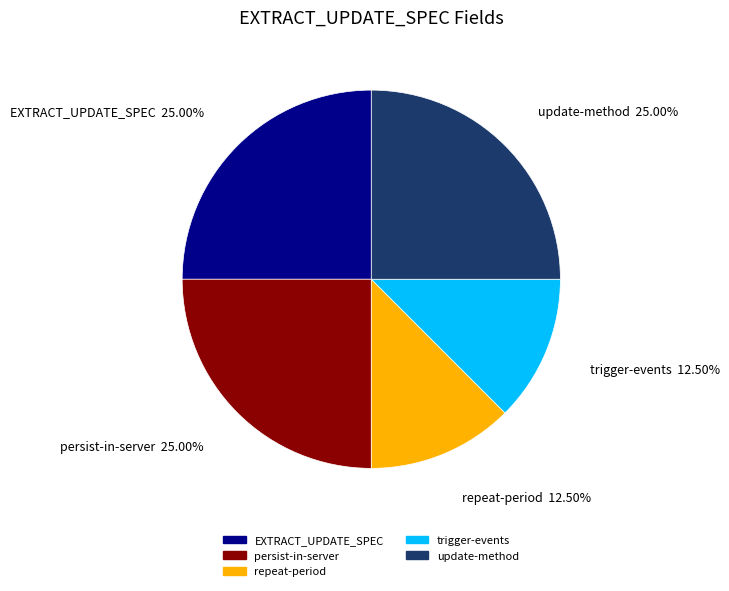

Is there any slice that represents more than half of the pie?

No